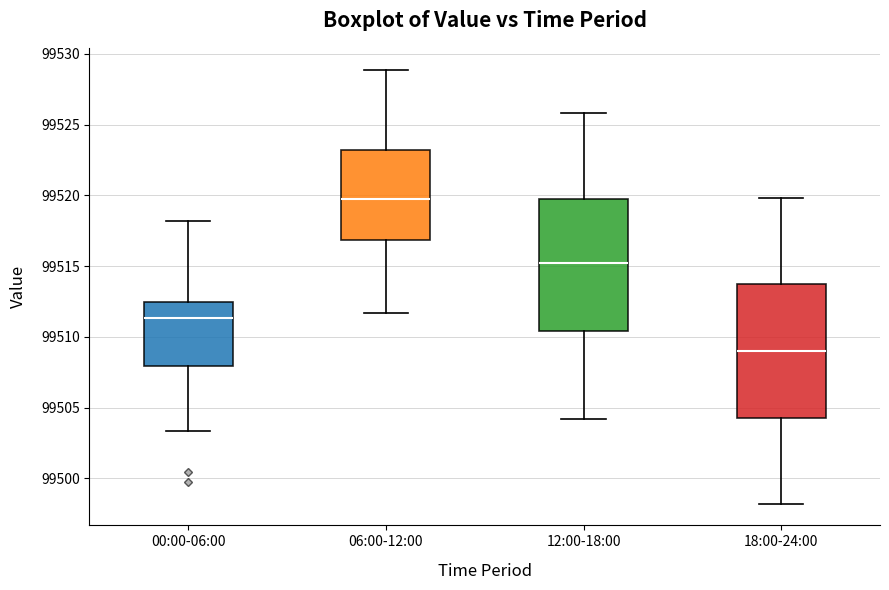

Reading left to right, read every box against the y-axis: the position of its median line, the range the box covers, and the ends of its whiskers. The values are not printed on the chart, so give them approximately, as read against the axis.

00:00-06:00: median 99511.5, box 99508.0 to 99512.5, whiskers 99503.5 to 99518.0
06:00-12:00: median 99520.0, box 99517.0 to 99523.0, whiskers 99511.5 to 99529.0
12:00-18:00: median 99515.0, box 99510.5 to 99520.0, whiskers 99504.0 to 99526.0
18:00-24:00: median 99509.0, box 99504.5 to 99513.5, whiskers 99498.0 to 99520.0